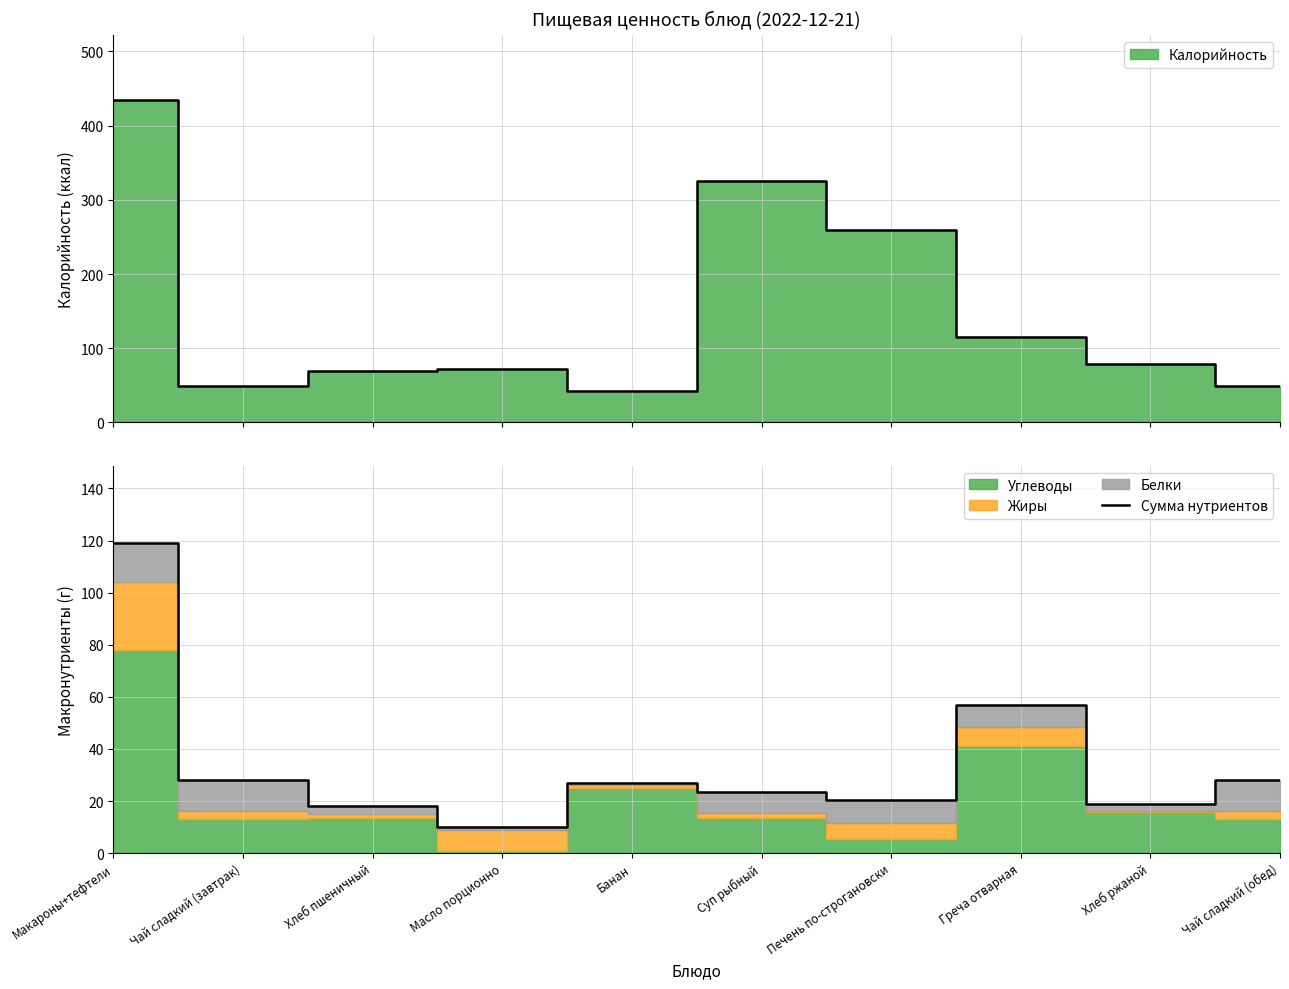

What is the sum of all values?

350.1